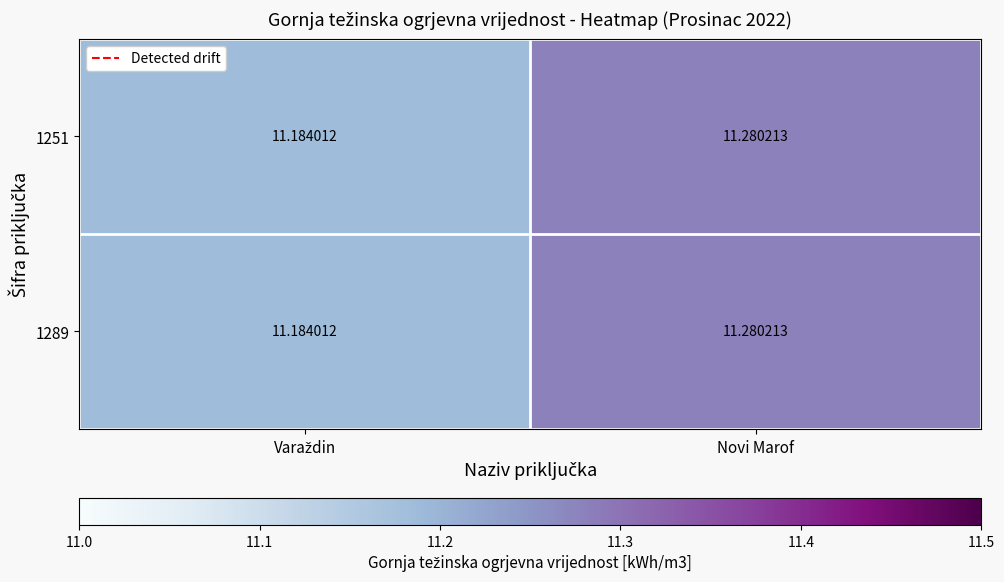

At which category is the sum across all series the highest?

Novi Marof